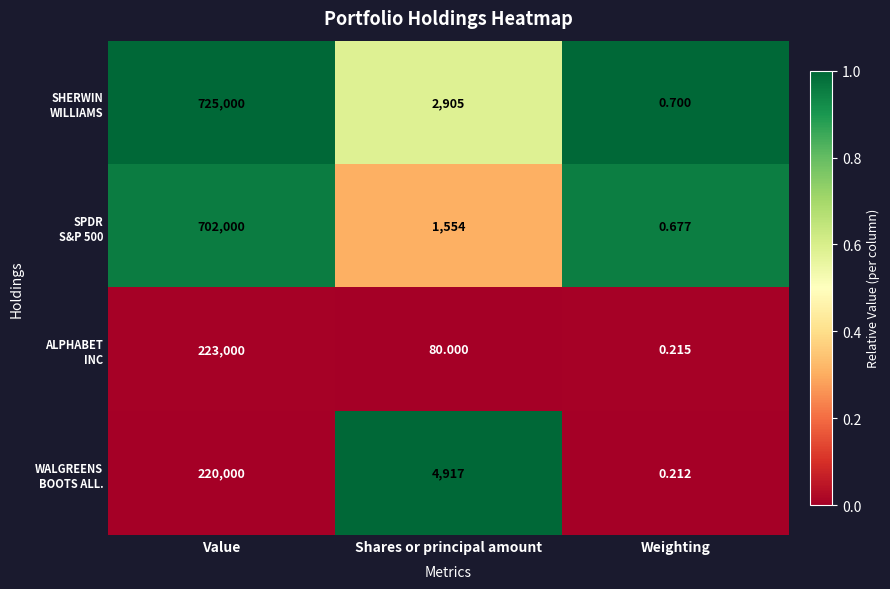

At how many categories does at least one series exceed 0?

3